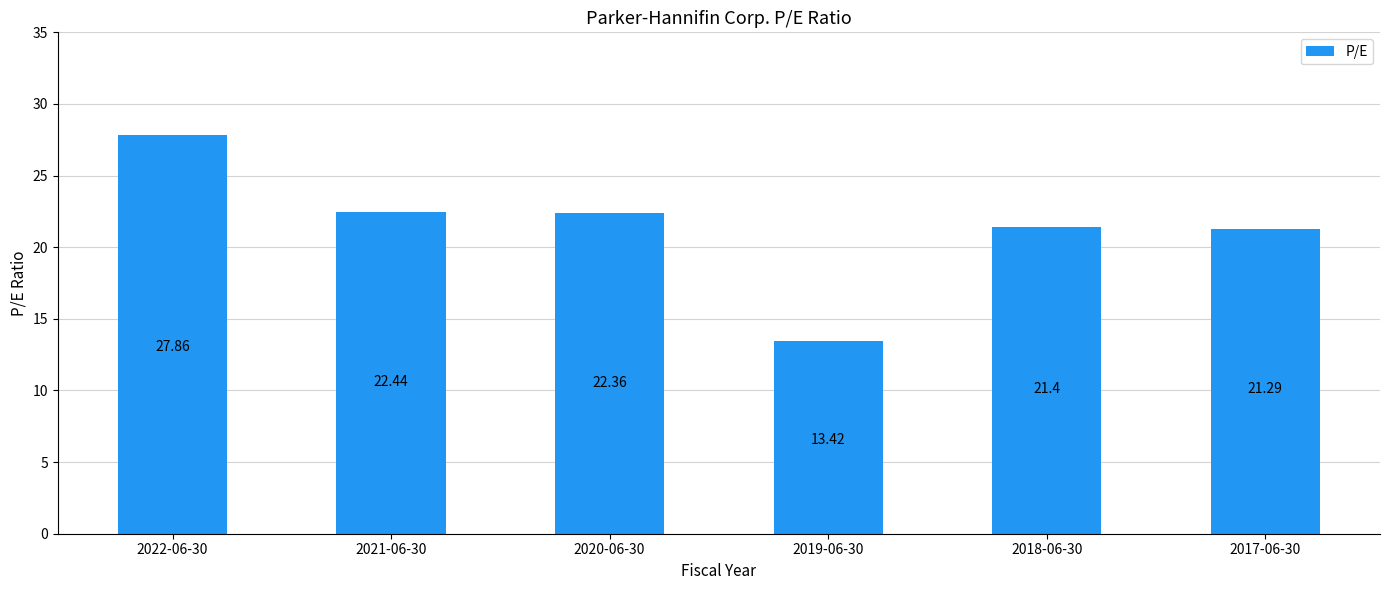

Reading left to right, extract all data points from this chart.

27.9	22.4	22.4	13.4	21.4	21.3